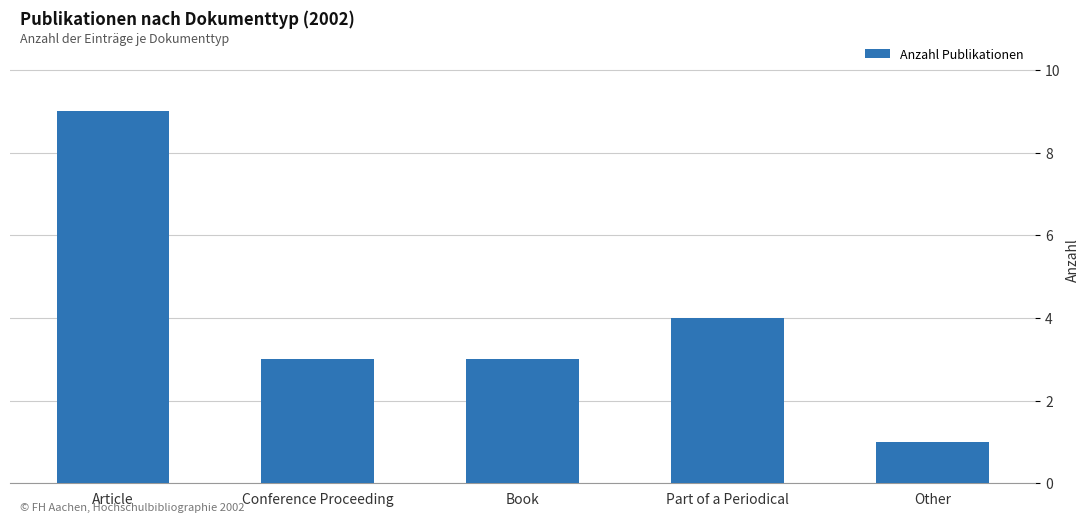

What is the difference between the maximum and minimum values?

8